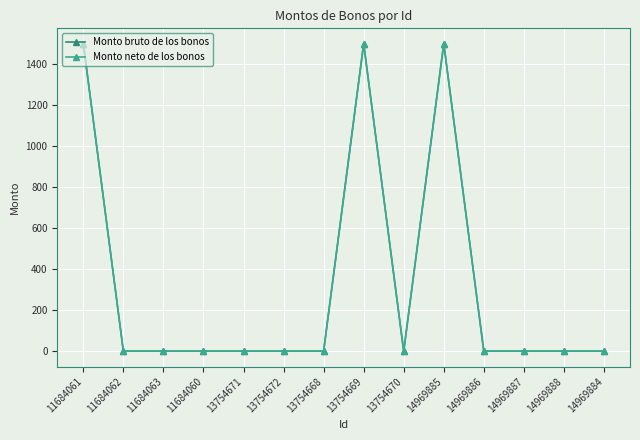

List the labels in order of Monto bruto de los bonos value, smallest first.

11684062, 11684063, 11684060, 13754671, 13754672, 13754668, 13754670, 14969886, 14969887, 14969888, 14969884, 11684061, 13754669, 14969885